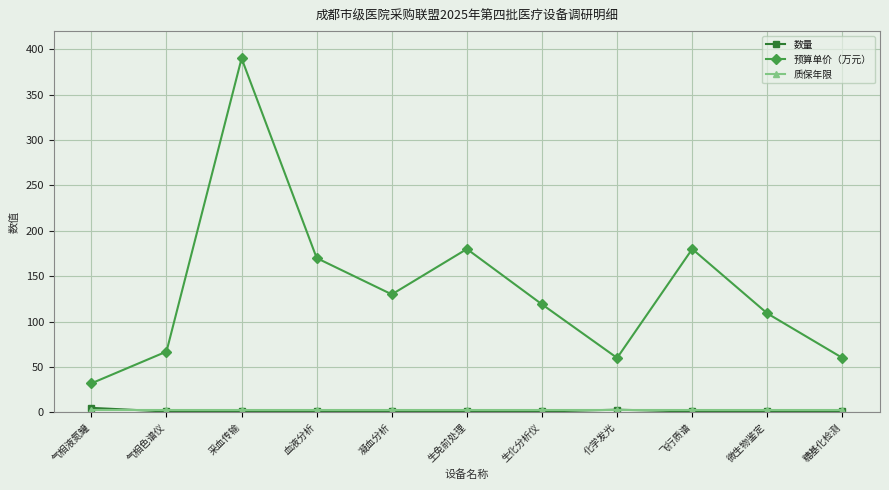

Is the value of 数量 at 糖基化检测 greater than the value of 预算单价（万元） at 生免前处理?

No